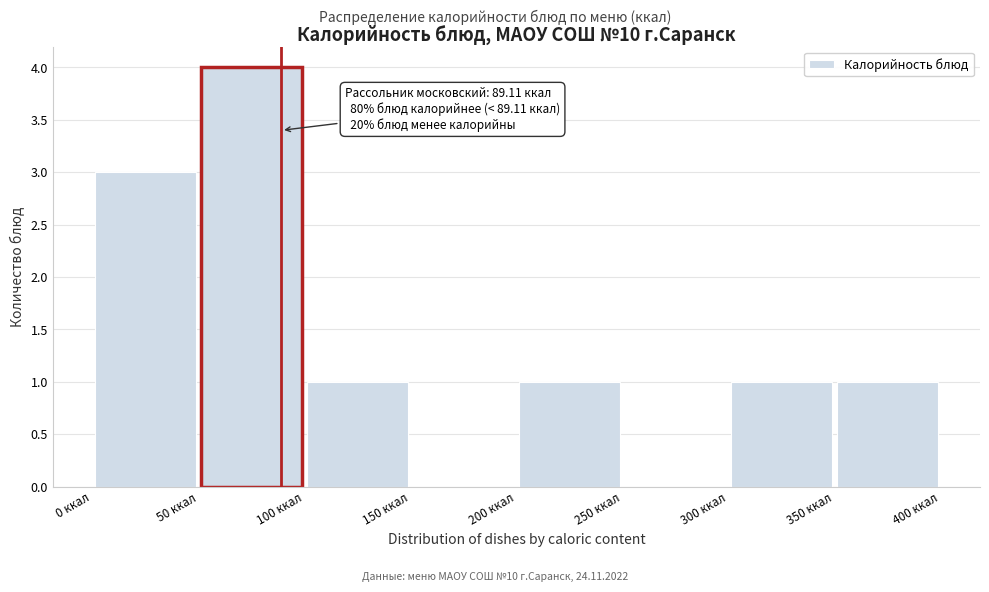

Which range on the x-axis has the tallest bar?

50 to 100